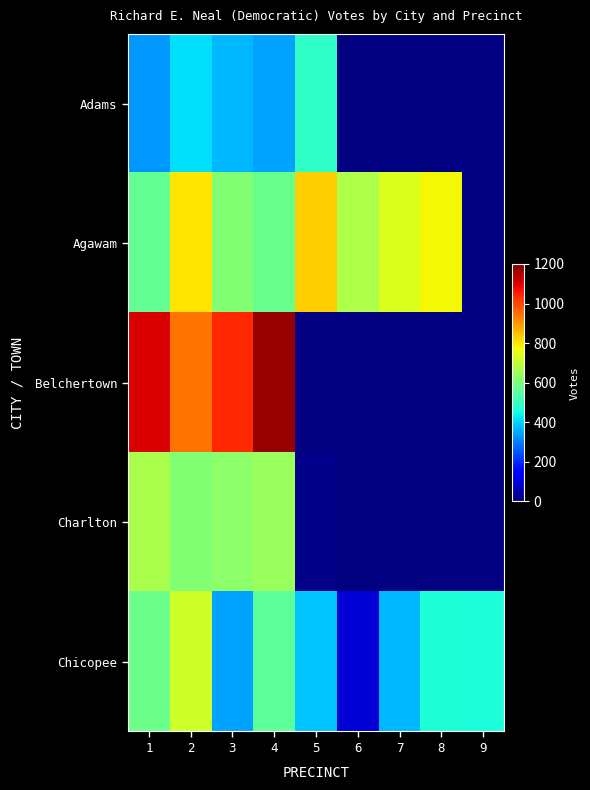

How many categories are shown in the chart?

9